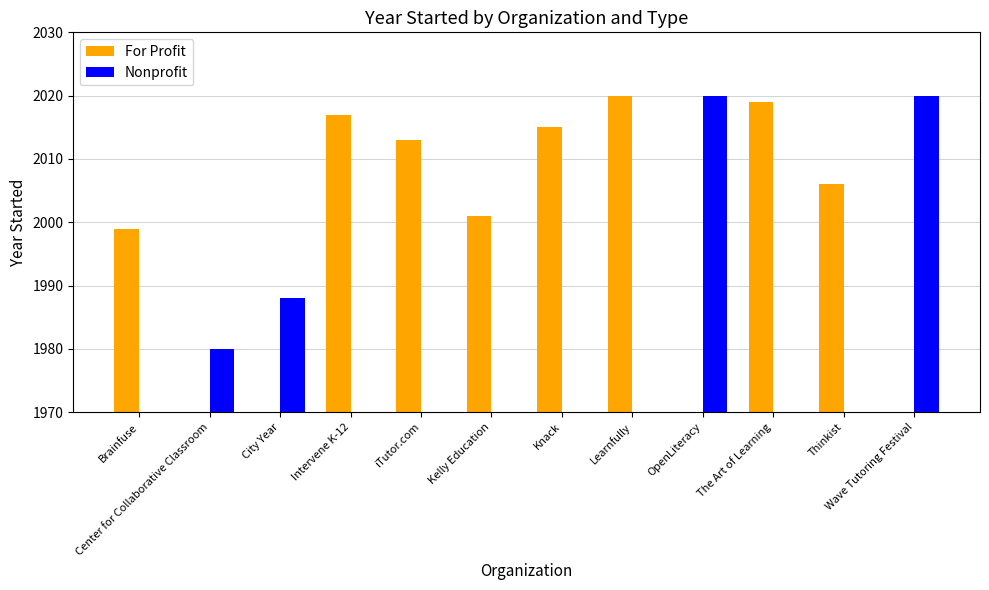

What is the label of the 5th bar from the right?

Learnfully